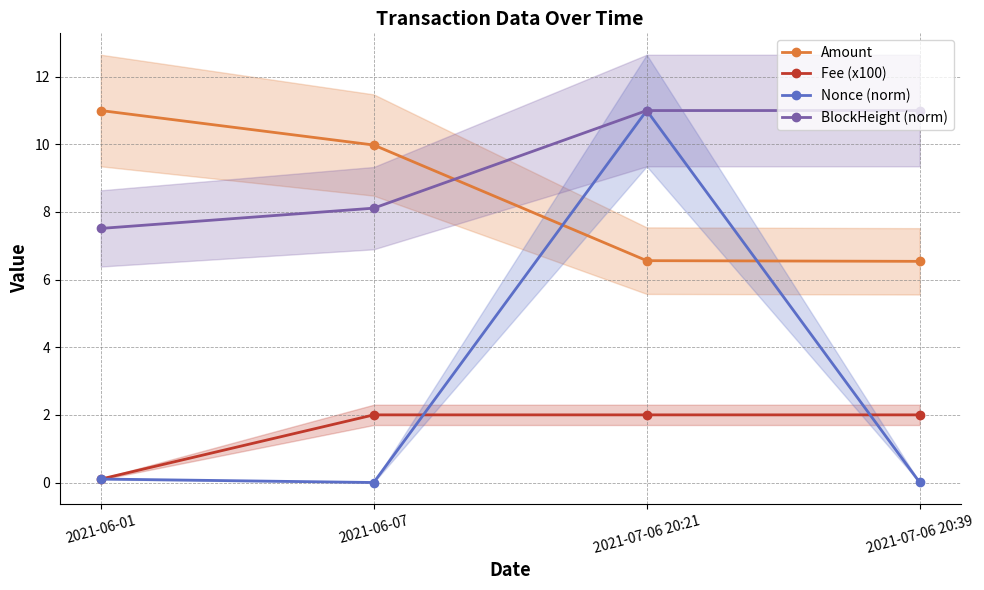

Reading left to right, list all the values displayed in this chart.

Amount: 2021-06-01=11.0	2021-06-07=10.0	2021-07-06 20:21=6.6	2021-07-06 20:39=6.5
Fee (x100): 2021-06-01=0.1	2021-06-07=2.0	2021-07-06 20:21=2.0	2021-07-06 20:39=2.0
Nonce (norm): 2021-06-01=0.1	2021-06-07=0.0	2021-07-06 20:21=11.0	2021-07-06 20:39=0.0
BlockHeight (norm): 2021-06-01=7.5	2021-06-07=8.1	2021-07-06 20:21=11.0	2021-07-06 20:39=11.0